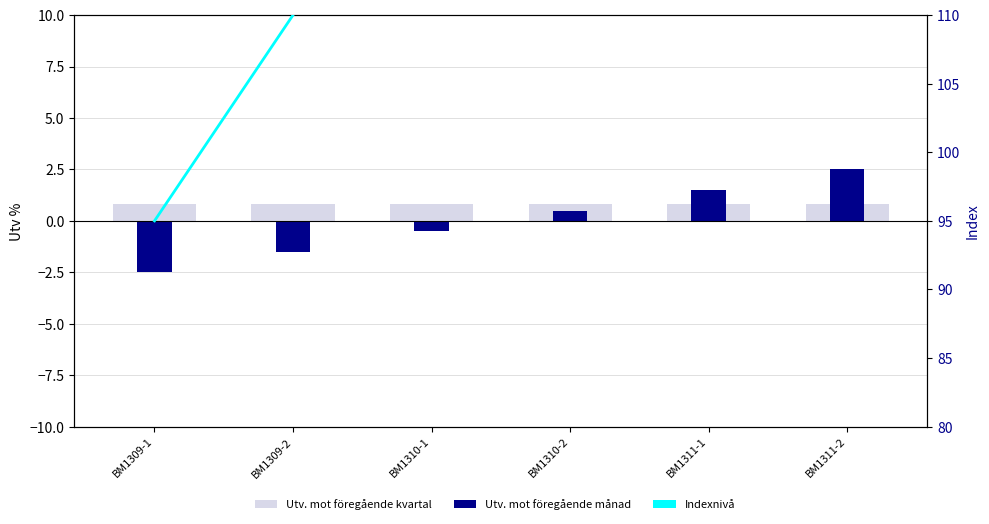

Reading left to right, list all the values displayed in this chart.

Utv. mot föregående kvartal: 0.8	0.8	0.8	0.8	0.8	0.8
Utv. mot föregående månad: -2.5	-1.5	-0.5	0.5	1.5	2.5
Indexnivå: 95.0	110.0	125.0	140.0	155.0	170.0